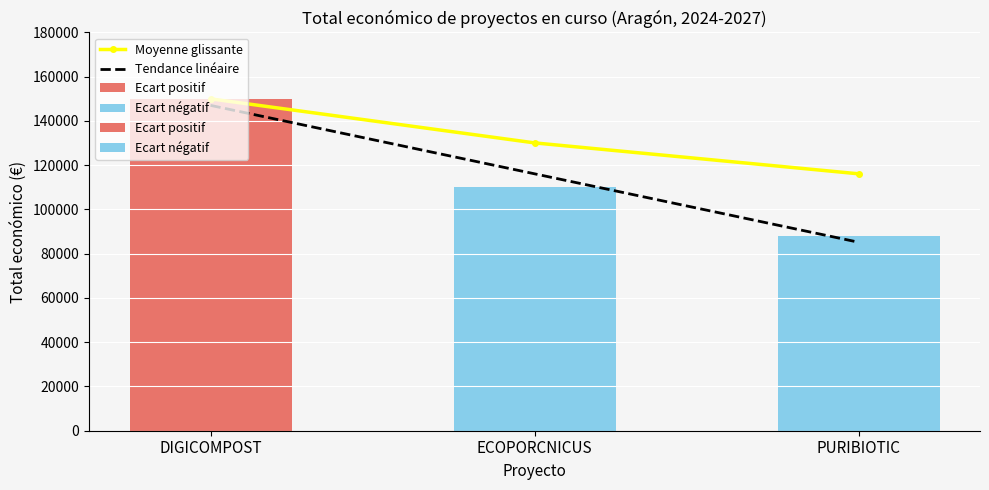

Reading left to right, transcribe all the data shown in this chart.

DIGICOMPOST=150000.0	ECOPORCNICUS=130084.0	PURIBIOTIC=116109.3